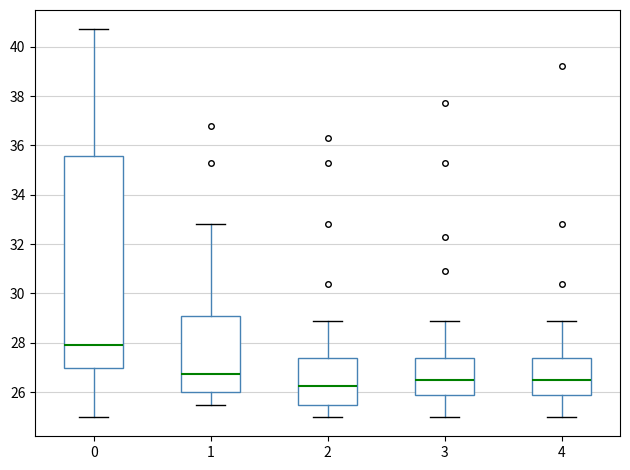

Reading left to right, read every box against the y-axis: the position of its median line, the range the box covers, and the ends of its whiskers. The values are not printed on the chart, so give them approximately, as read against the axis.

0: median 28.0, box 27.0 to 35.6, whiskers 25.0 to 40.8
1: median 26.8, box 26.0 to 29.2, whiskers 25.6 to 32.8
2: median 26.2, box 25.6 to 27.4, whiskers 25.0 to 29.0
3: median 26.6, box 25.8 to 27.4, whiskers 25.0 to 29.0
4: median 26.6, box 25.8 to 27.4, whiskers 25.0 to 29.0